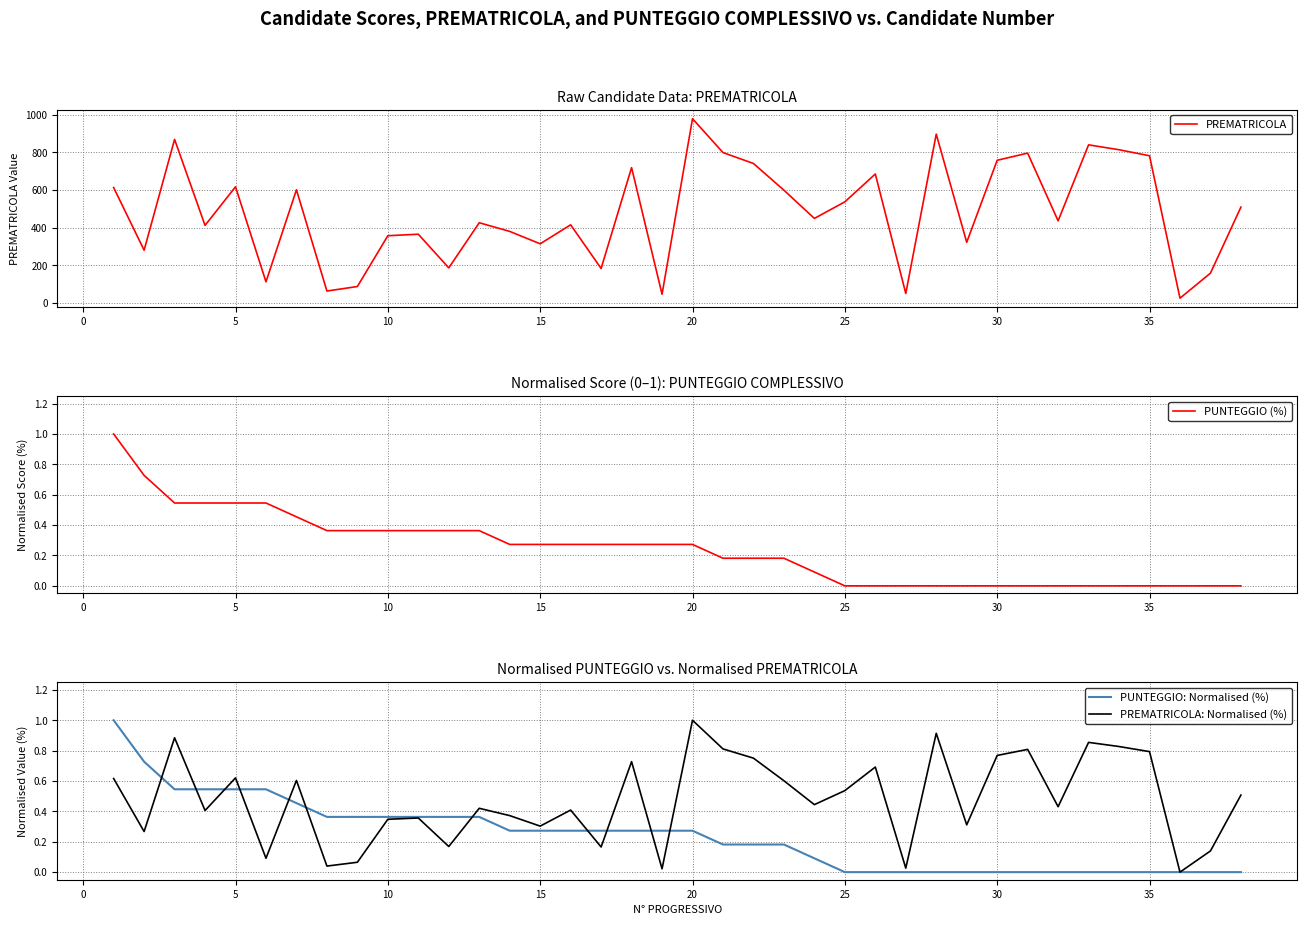

Rank the series by their maximum value, from lowest to highest.

PUNTEGGIO (%), PUNTEGGIO: Normalised (%), PREMATRICOLA: Normalised (%), PREMATRICOLA